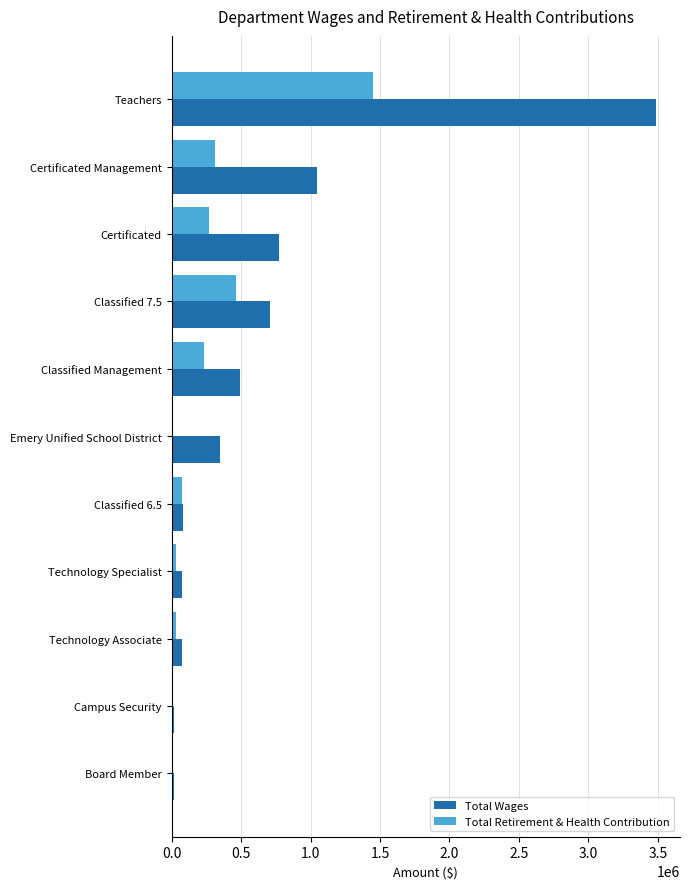

At which label is Total Wages closest to 1750075?

Certificated Management